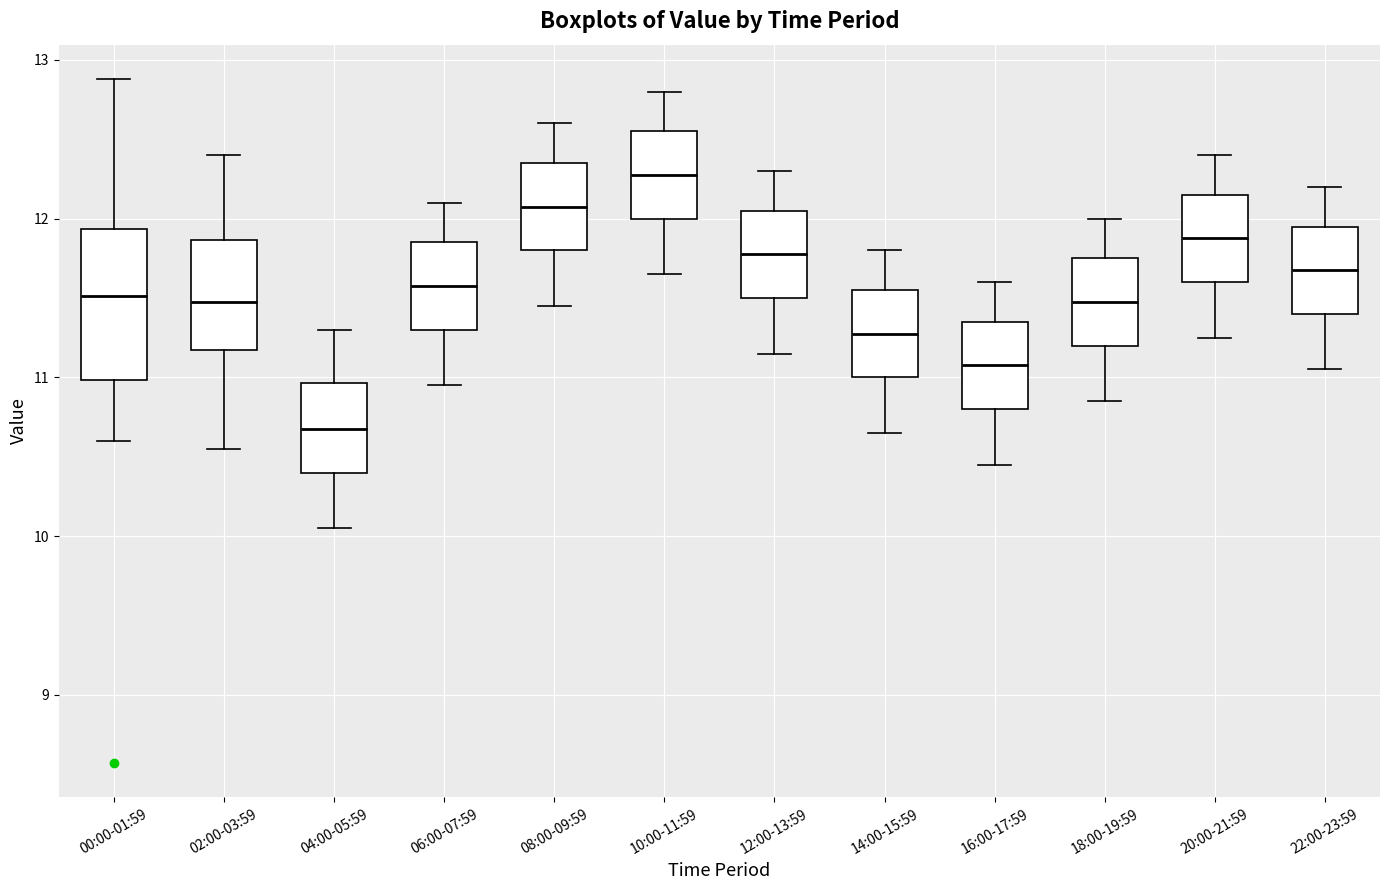

Where is the upper edge of the box for 16:00-17:59 on the y-axis? The values are not printed on the chart, so give them approximately, as read against the axis.

11.4